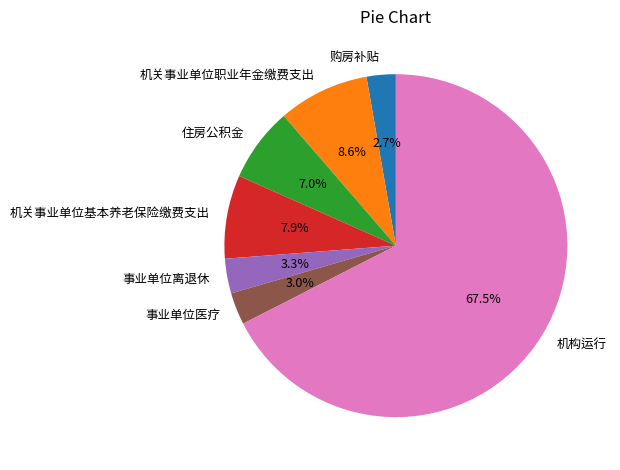

What percentage do 住房公积金 and 机关事业单位基本养老保险缴费支出 together represent?

14.9%